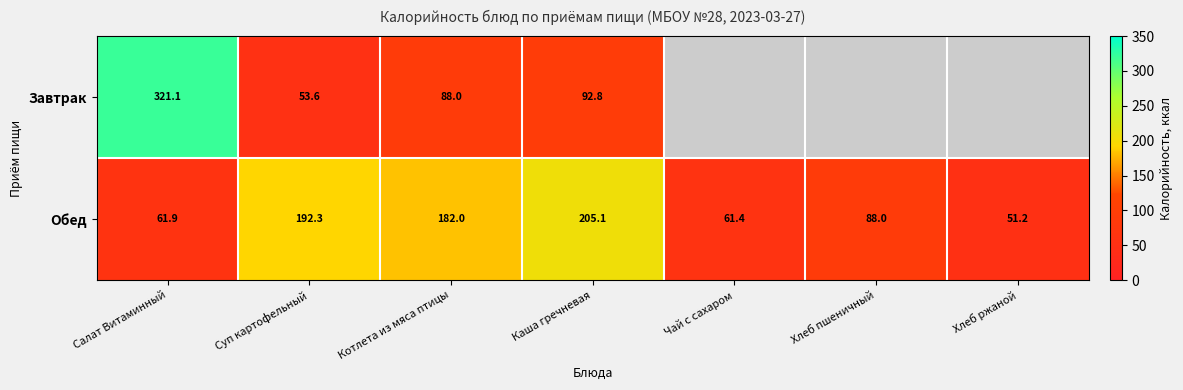

At Салат Витаминный, list the series in order from smallest to largest.

Обед, Завтрак